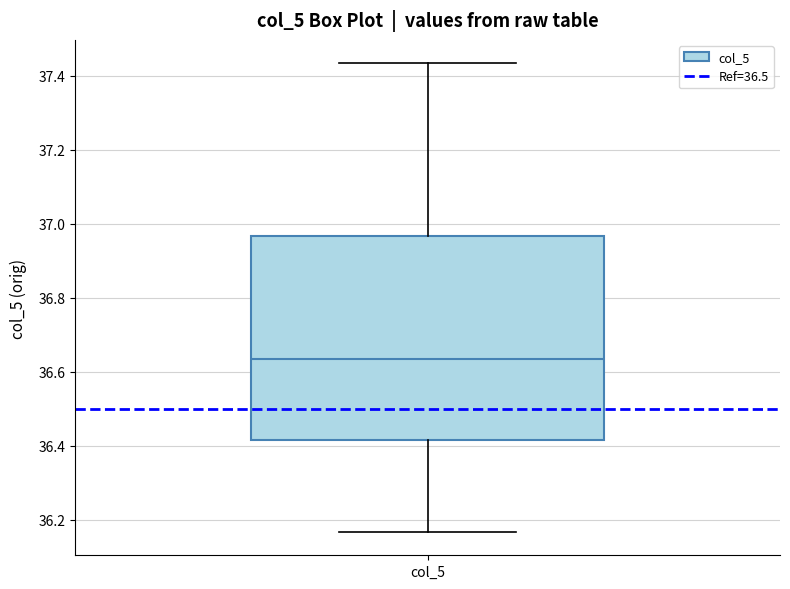

Read this box plot against the y-axis: the position of the median line, the range covered by the box, and the ends of both whiskers. The values are not printed on the chart, so give them approximately, as read against the axis.

median 36.64, box 36.42 to 36.96, whiskers 36.16 to 37.44